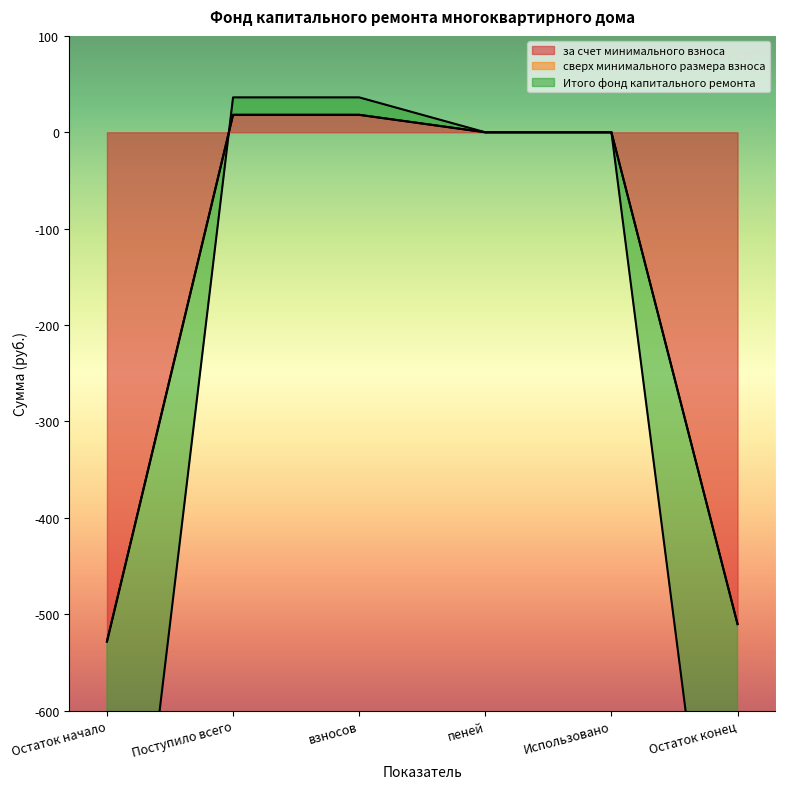

At which label does Итого фонд капитального ремонта reach its peak?

Поступило всего